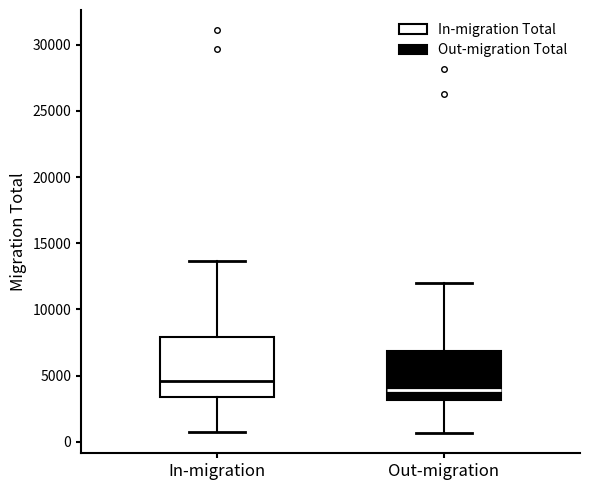

Where is the upper edge of the box for In-migration on the y-axis? The values are not printed on the chart, so give them approximately, as read against the axis.

8000